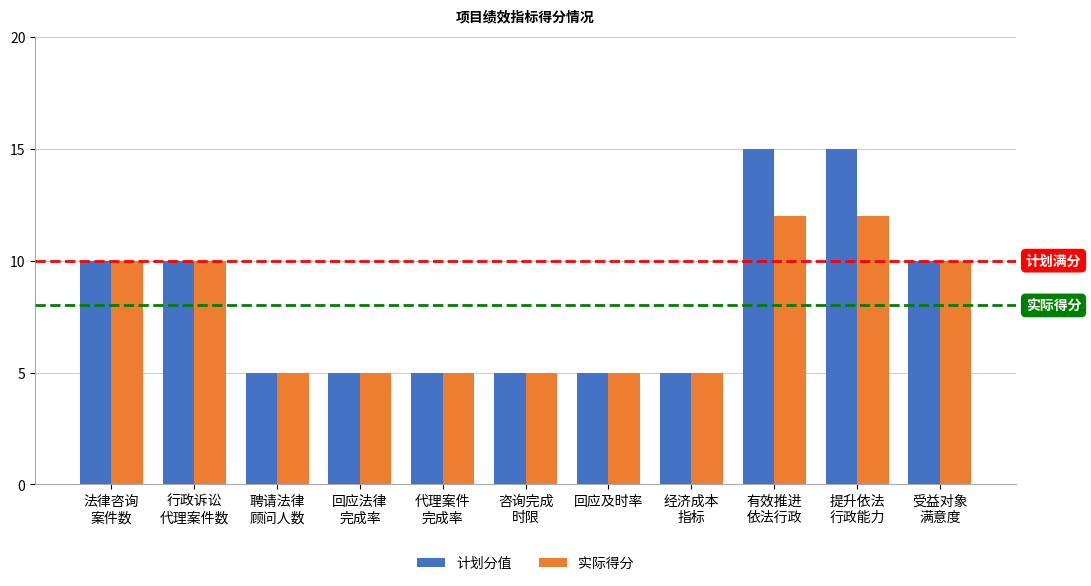

What is the label of the 6th bar from the left?

咨询完成
时限